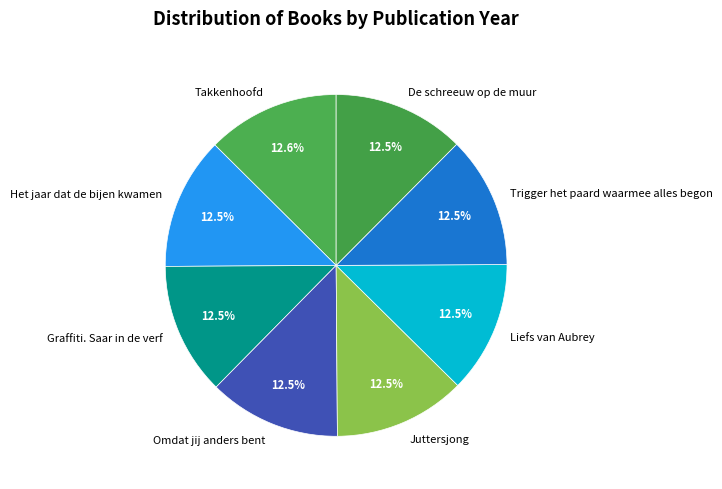

To the nearest percent, what is the average slice percentage?

12%